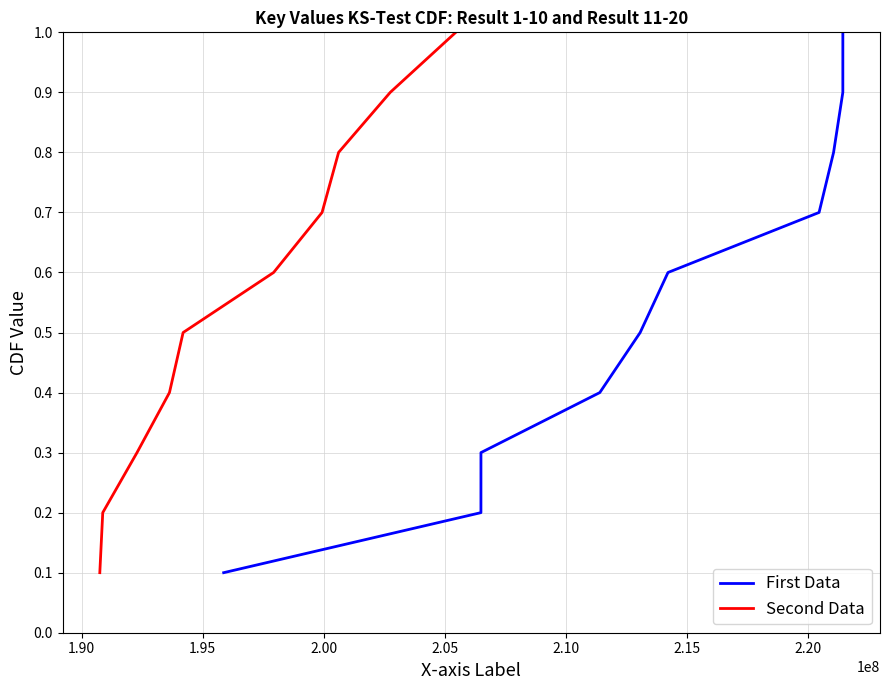

What is the difference between the maximum and minimum values in the First Data series?

0.9